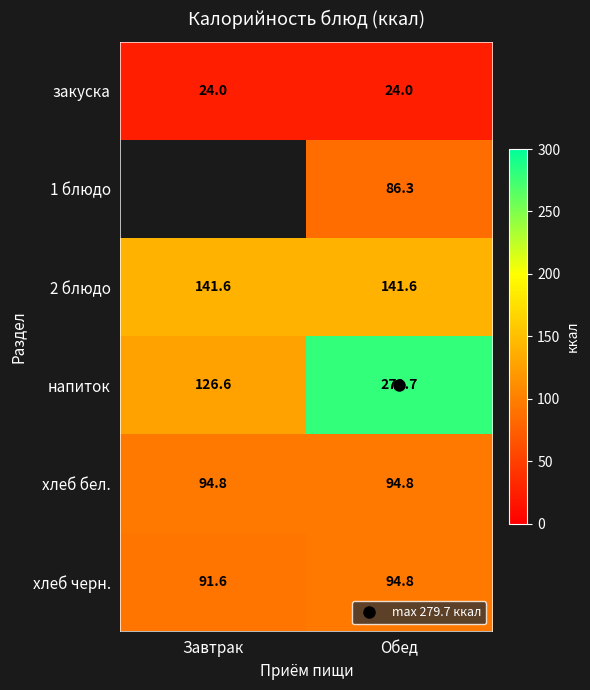

What is the highest value of the хлеб черн. series?

94.8